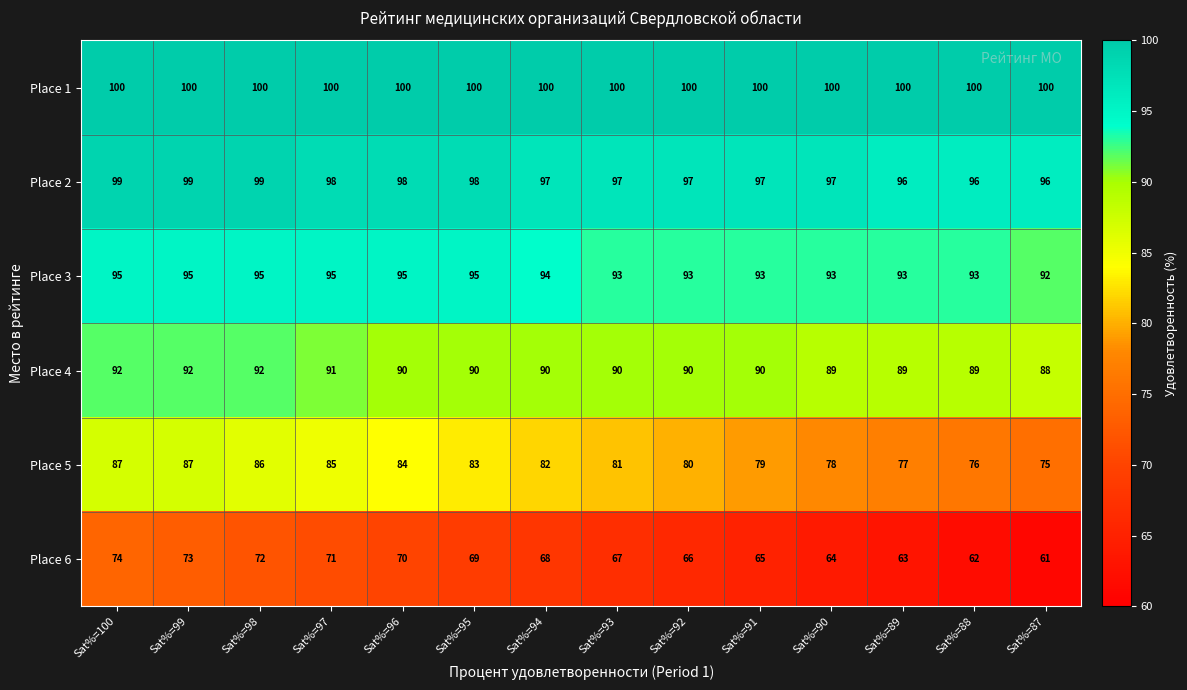

What is the sum of all Place 2 values?

1364